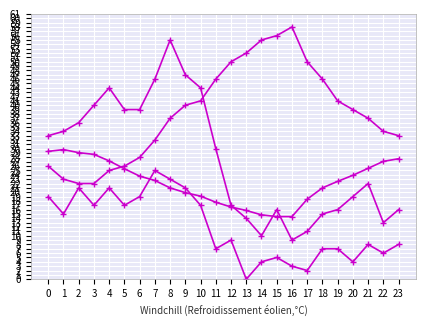

True or false: Température (ºC) has a value of 15.8 at 13.

True